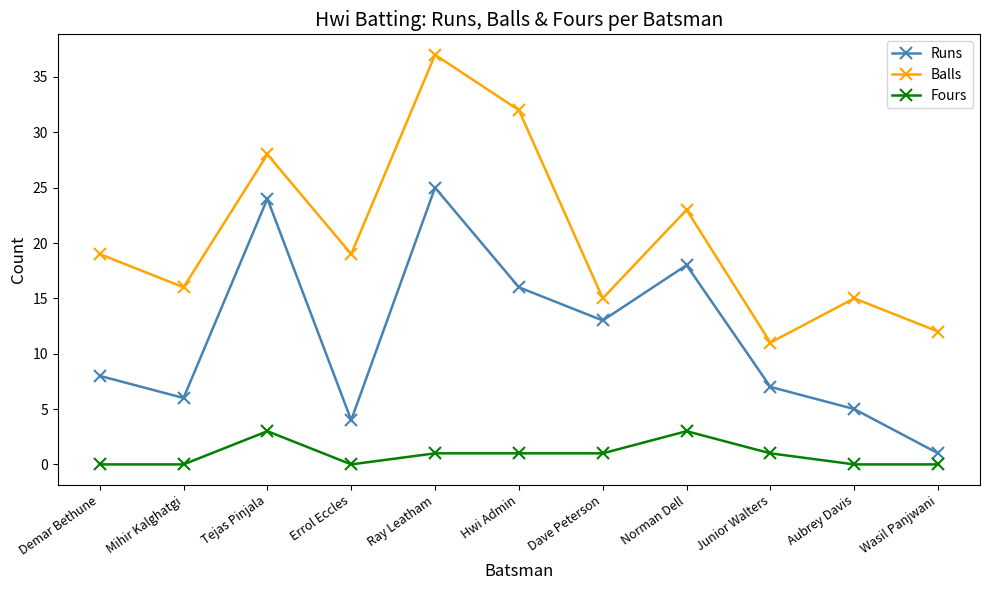

What is the label of the 4th point from the left?

Errol Eccles